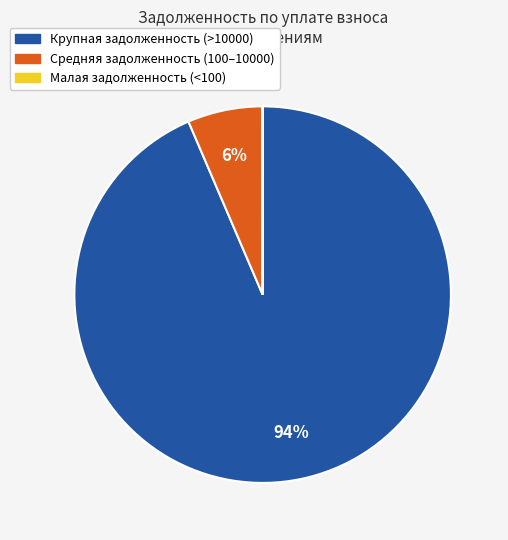

To the nearest percent, what is the average slice percentage?

33%